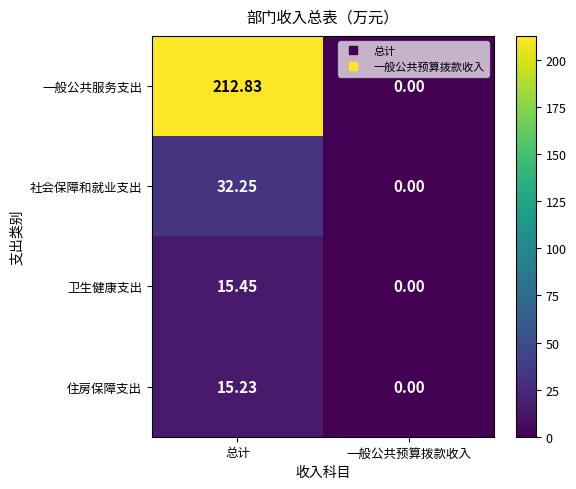

Which series has the largest range (max minus min)?

一般公共服务支出